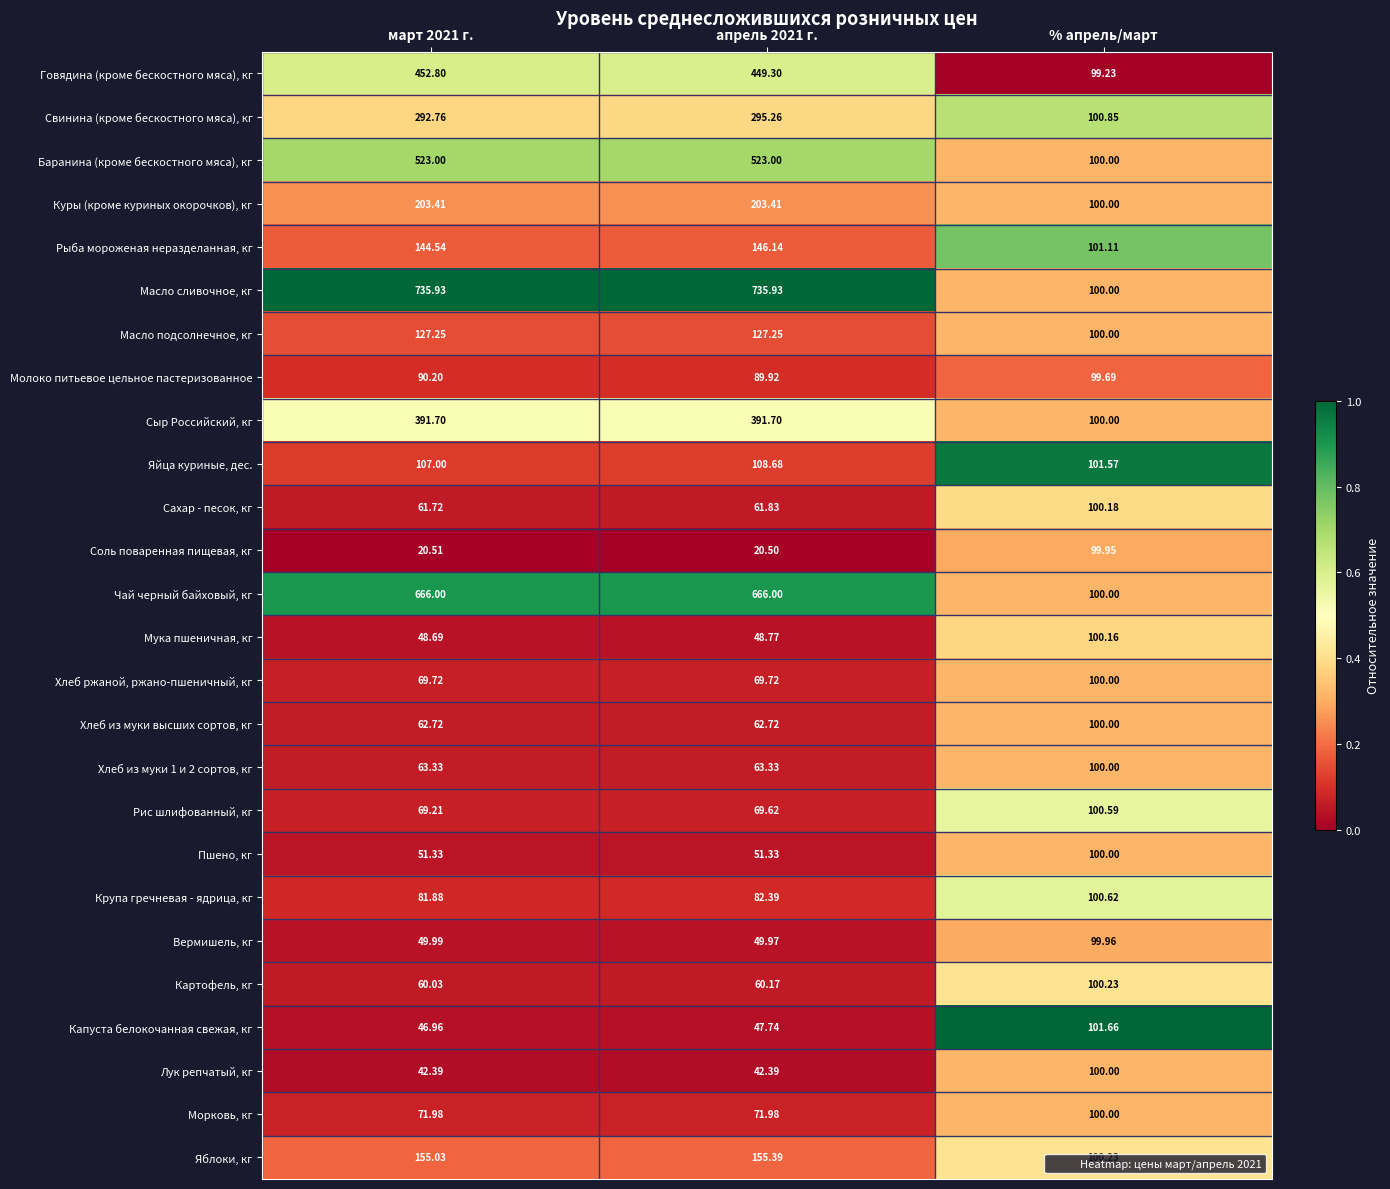

At which category is the sum across all series the highest?

апрель 2021 г.